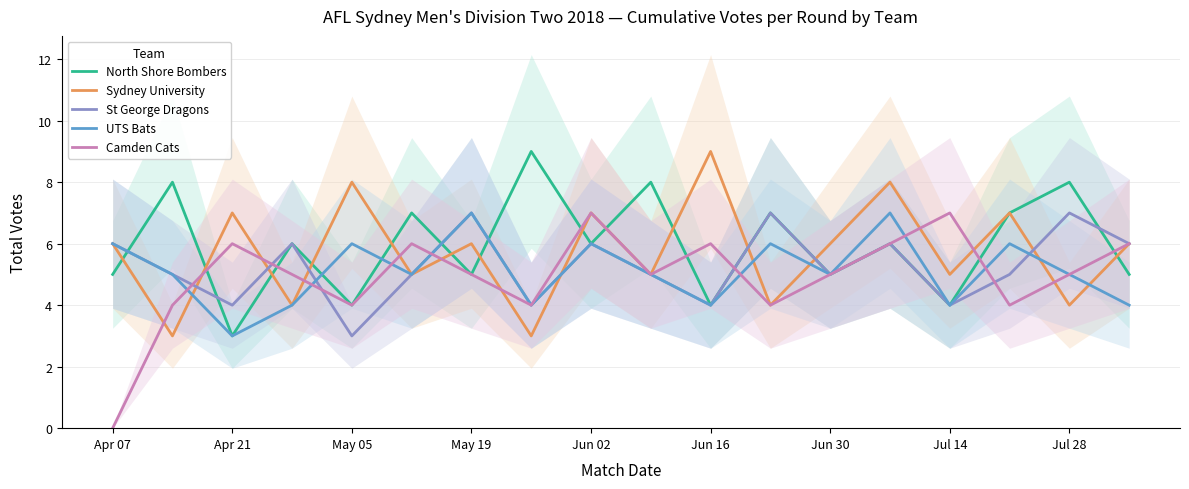

The UTS Bats series shows 6 at May 05. True or false?

True